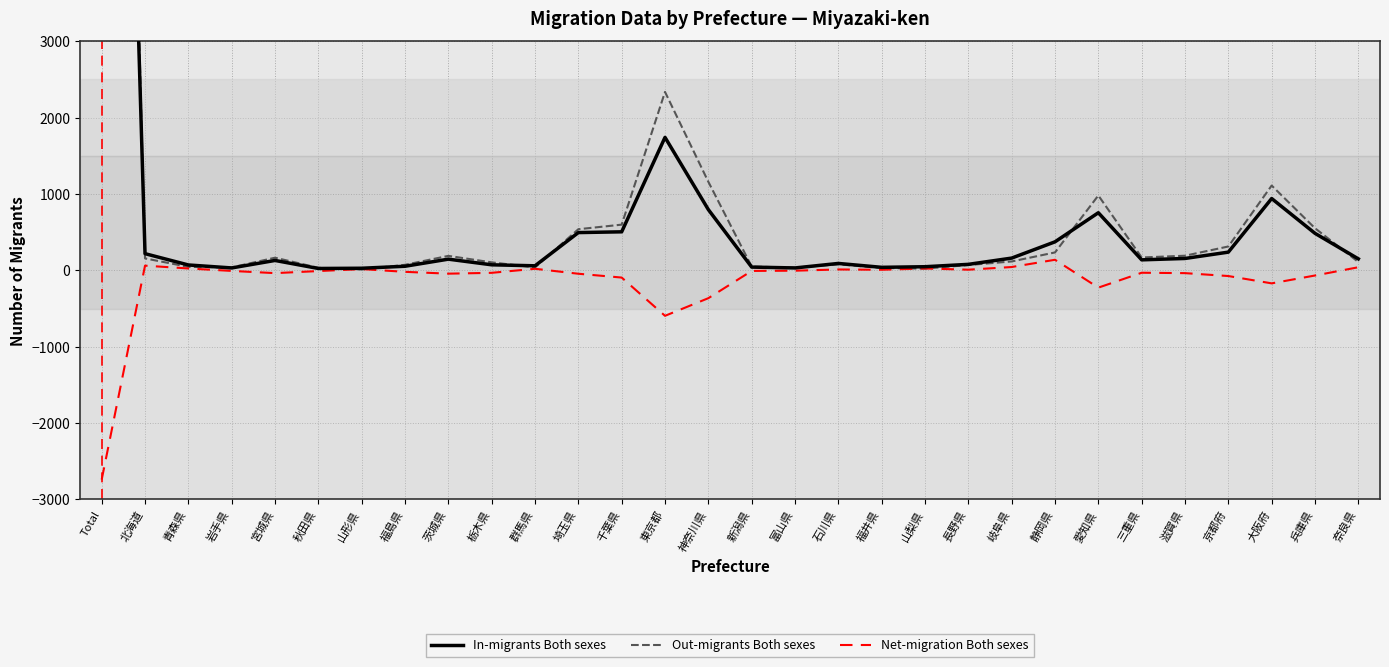

Reading left to right, extract all data points from this chart.

In-migrants Both sexes: Total=19236	北海道=219	青森県=71	岩手県=32	宮城県=130	秋田県=25	山形県=28	福島県=54	茨城県=147	栃木県=73	群馬県=60	埼玉県=495	千葉県=505	東京都=1742	神奈川県=796	新潟県=43	富山県=32	石川県=91	福井県=40	山梨県=48	長野県=79	岐阜県=161	静岡県=374	愛知県=755	三重県=138	滋賀県=156	京都府=239	大阪府=941	兵庫県=485	奈良県=151
Out-migrants Both sexes: Total=21976	北海道=157	青森県=46	岩手県=39	宮城県=166	秋田県=34	山形県=11	福島県=73	茨城県=190	栃木県=105	群馬県=39	埼玉県=539	千葉県=599	東京都=2337	神奈川県=1160	新潟県=50	富山県=36	石川県=79	福井県=32	山梨県=23	長野県=70	岐阜県=117	静岡県=235	愛知県=981	三重県=169	滋賀県=192	京都府=313	大阪府=1111	兵庫県=552	奈良県=110
Net-migration Both sexes: Total=-2740	北海道=62	青森県=25	岩手県=-7	宮城県=-36	秋田県=-9	山形県=17	福島県=-19	茨城県=-43	栃木県=-32	群馬県=21	埼玉県=-44	千葉県=-94	東京都=-595	神奈川県=-364	新潟県=-7	富山県=-4	石川県=12	福井県=8	山梨県=25	長野県=9	岐阜県=44	静岡県=139	愛知県=-226	三重県=-31	滋賀県=-36	京都府=-74	大阪府=-170	兵庫県=-67	奈良県=41